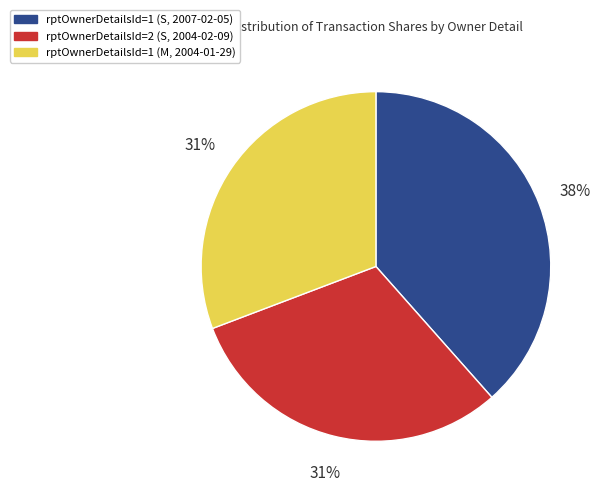

Is it true that rptOwnerDetailsId=1 (S, 2007-02-05) is 48% of the pie?

False